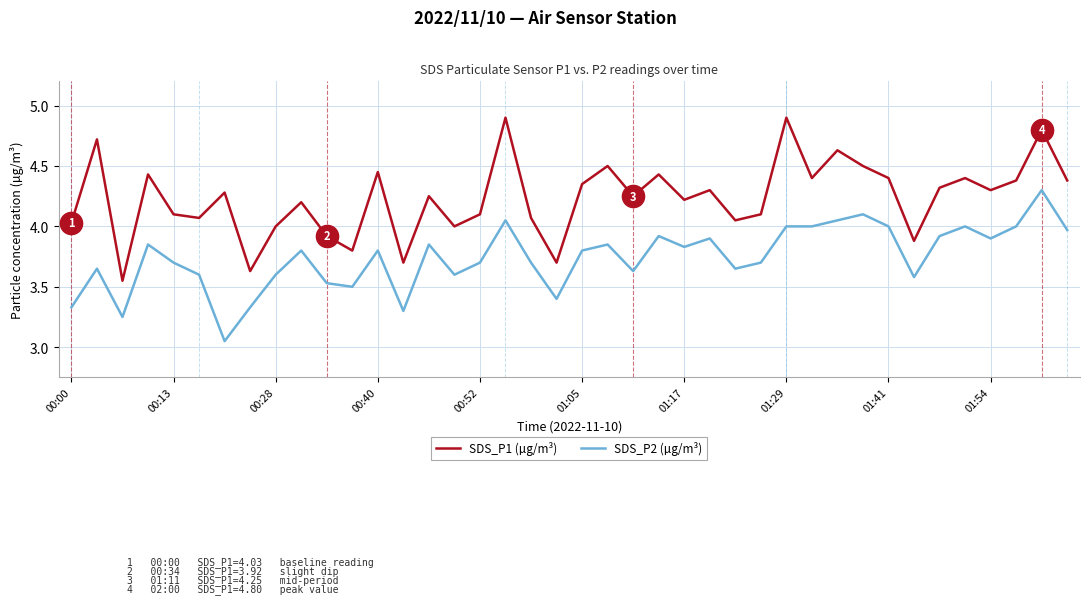

List the series in order of their peak value, highest first.

SDS_P1 (µg/m³), SDS_P2 (µg/m³)